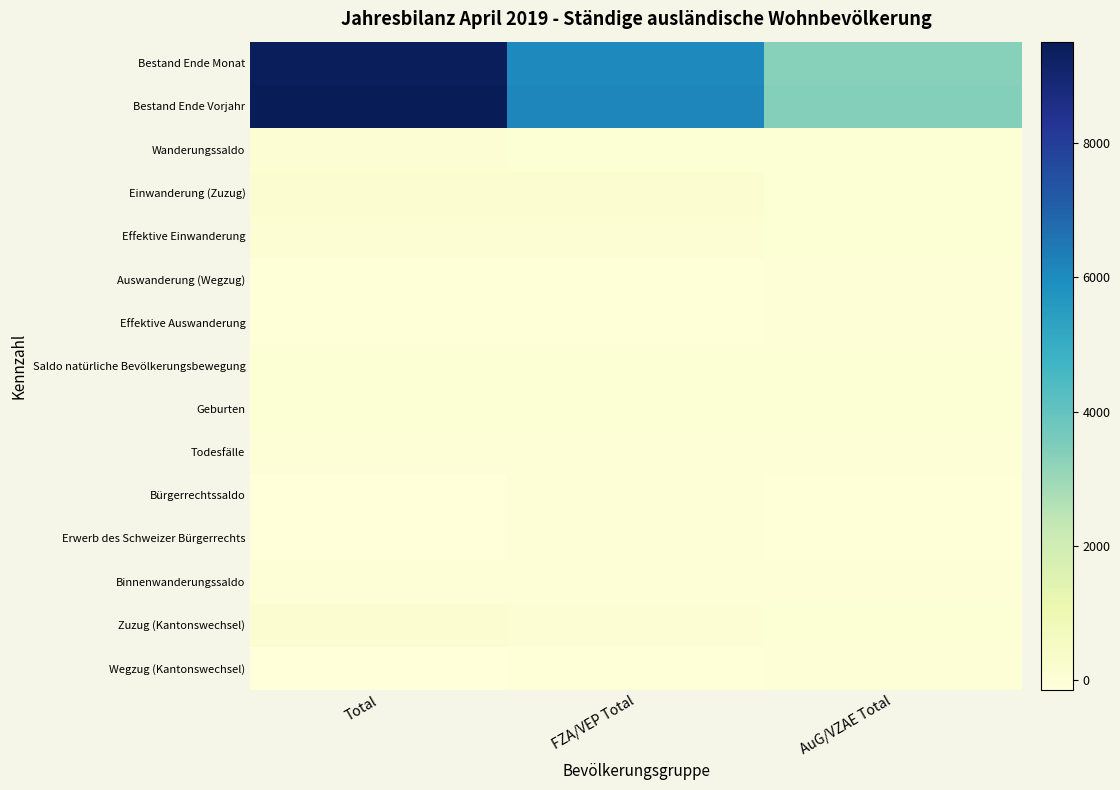

How many distinct data groups are displayed?

15